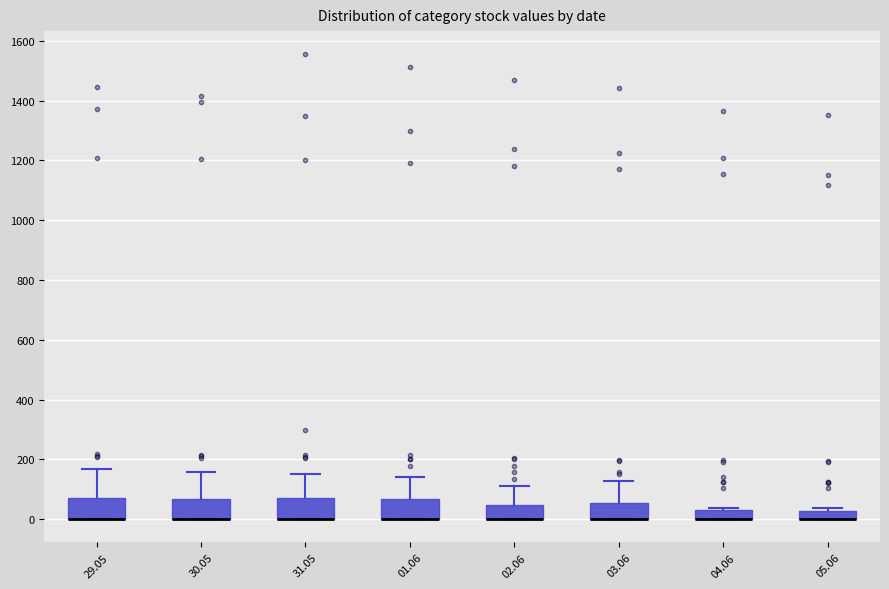

Where is the upper edge of the box at x = 05.06 on the y-axis? The values are not printed on the chart, so give them approximately, as read against the axis.

20